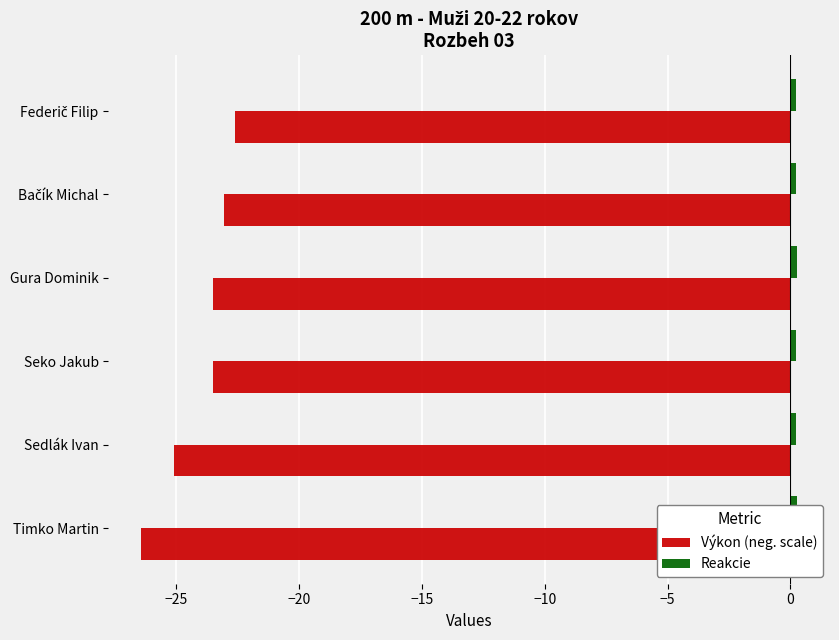

How many bars are there in each group?

2